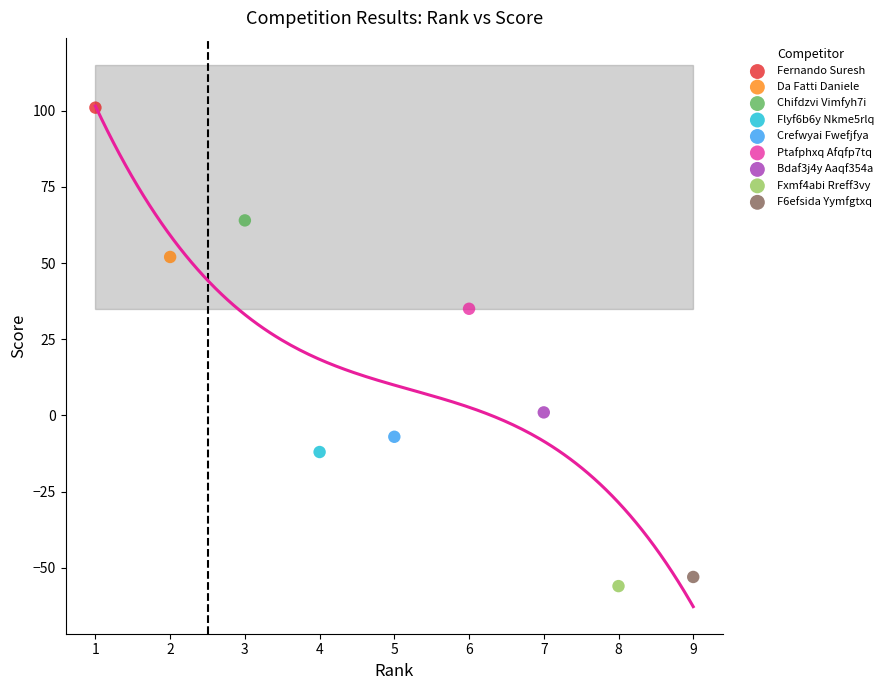

Which series contains the lowest Y value?

Fxmf4abi Rreff3vy